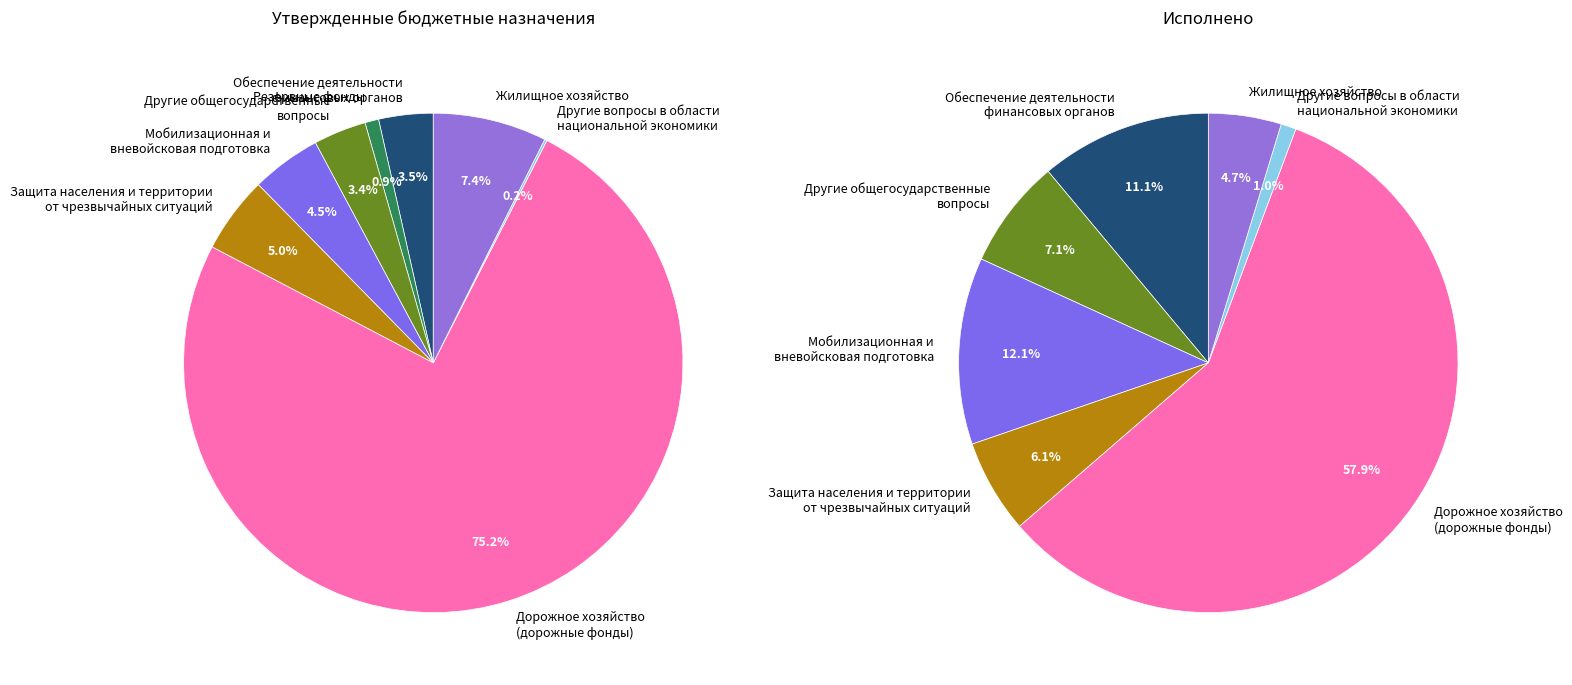

What portion of the pie excludes Другие общегосударственные
вопросы?

96.6%